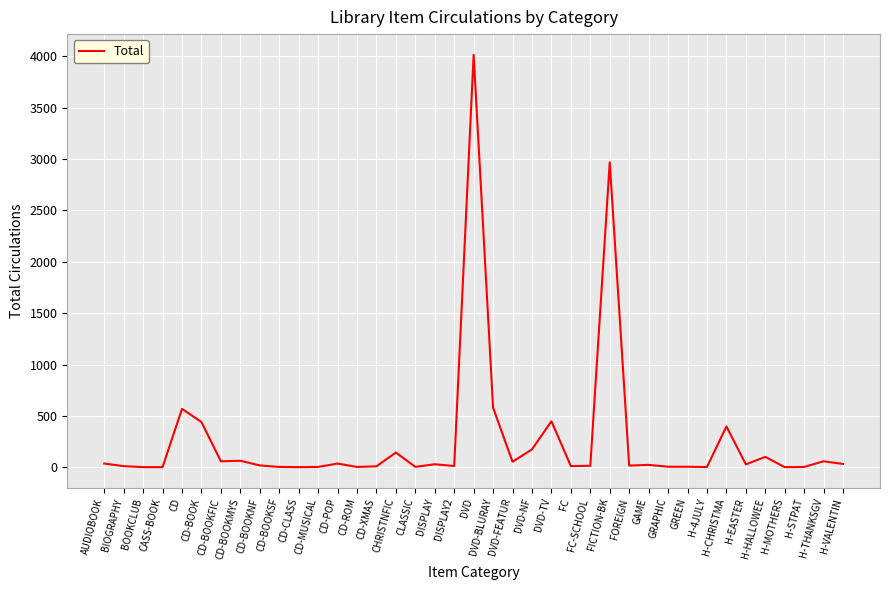

True or false: the data shows 143 at CHRISTNFIC.

True